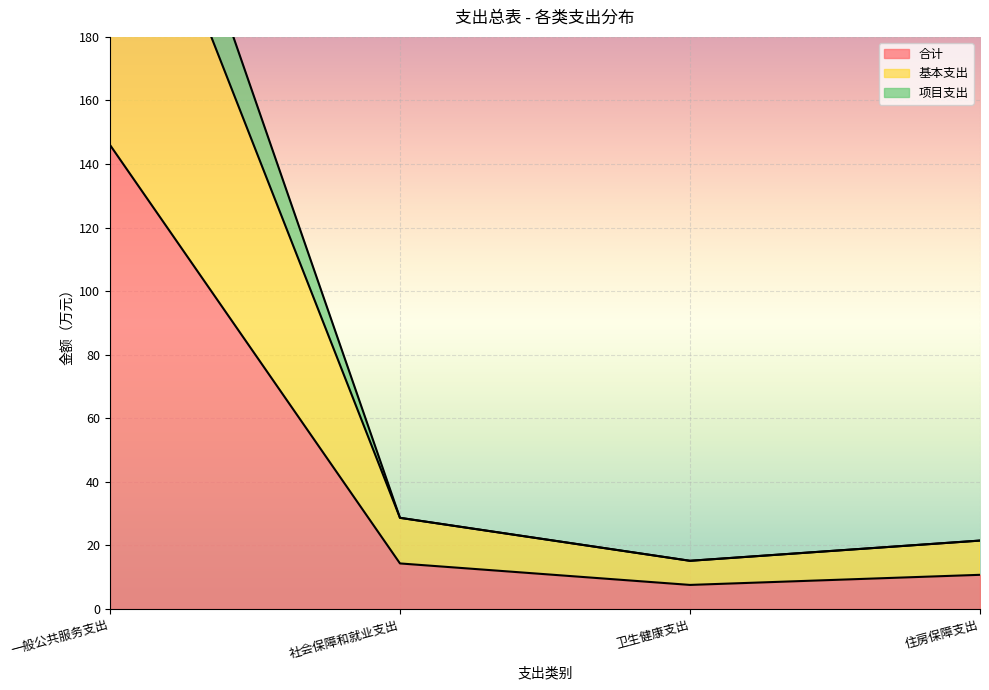

At which category does the chart reach its peak across all series?

一般公共服务支出